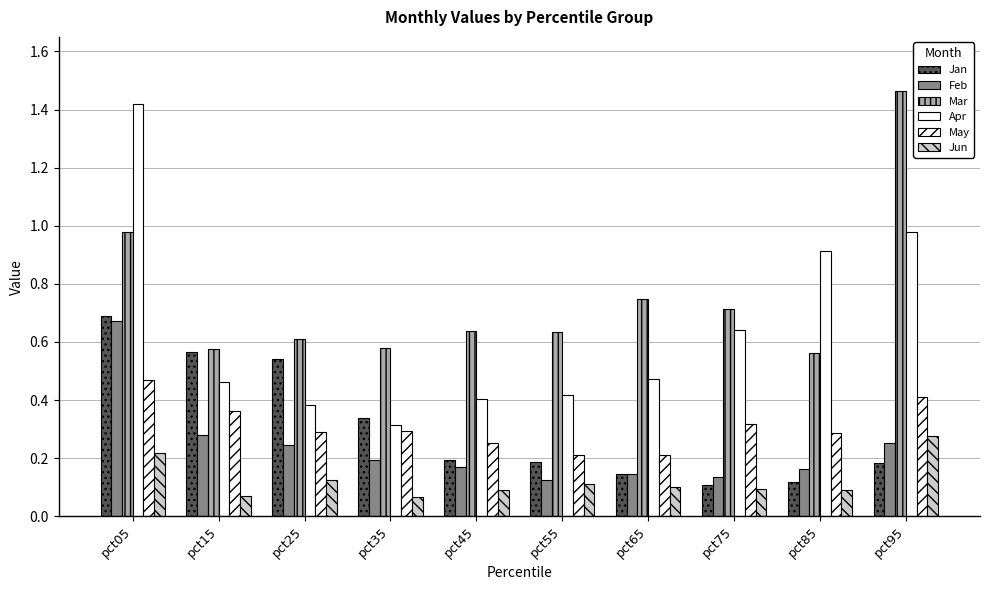

Reading left to right, list all the values displayed in this chart.

Jan: 0.7	0.6	0.5	0.3	0.2	0.2	0.1	0.1	0.1	0.2
Feb: 0.7	0.3	0.2	0.2	0.2	0.1	0.1	0.1	0.2	0.3
Mar: 1.0	0.6	0.6	0.6	0.6	0.6	0.7	0.7	0.6	1.5
Apr: 1.4	0.5	0.4	0.3	0.4	0.4	0.5	0.6	0.9	1.0
May: 0.5	0.4	0.3	0.3	0.3	0.2	0.2	0.3	0.3	0.4
Jun: 0.2	0.1	0.1	0.1	0.1	0.1	0.1	0.1	0.1	0.3